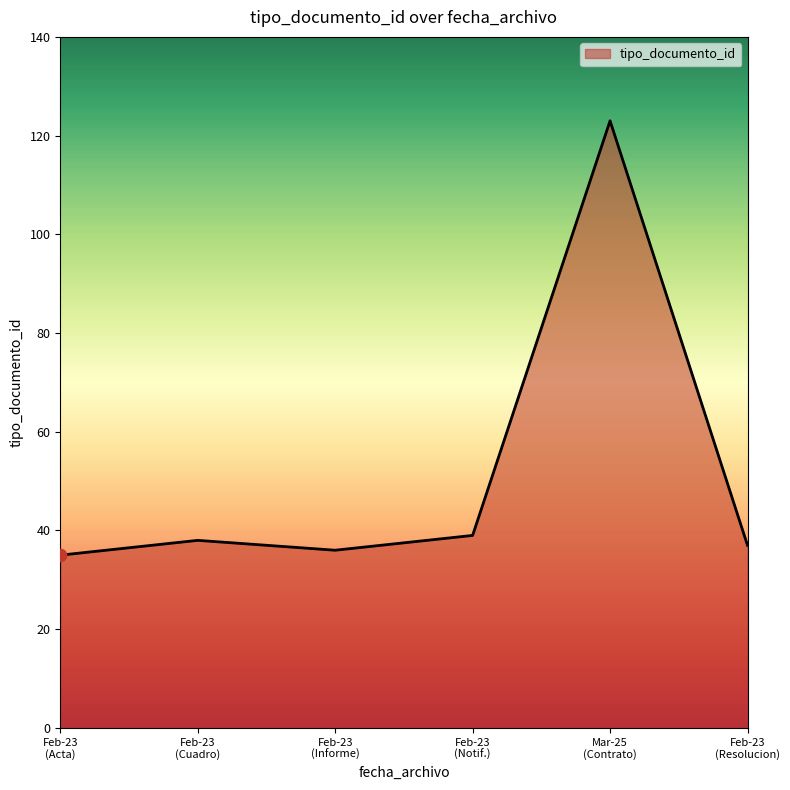

What is the smallest value displayed?

35